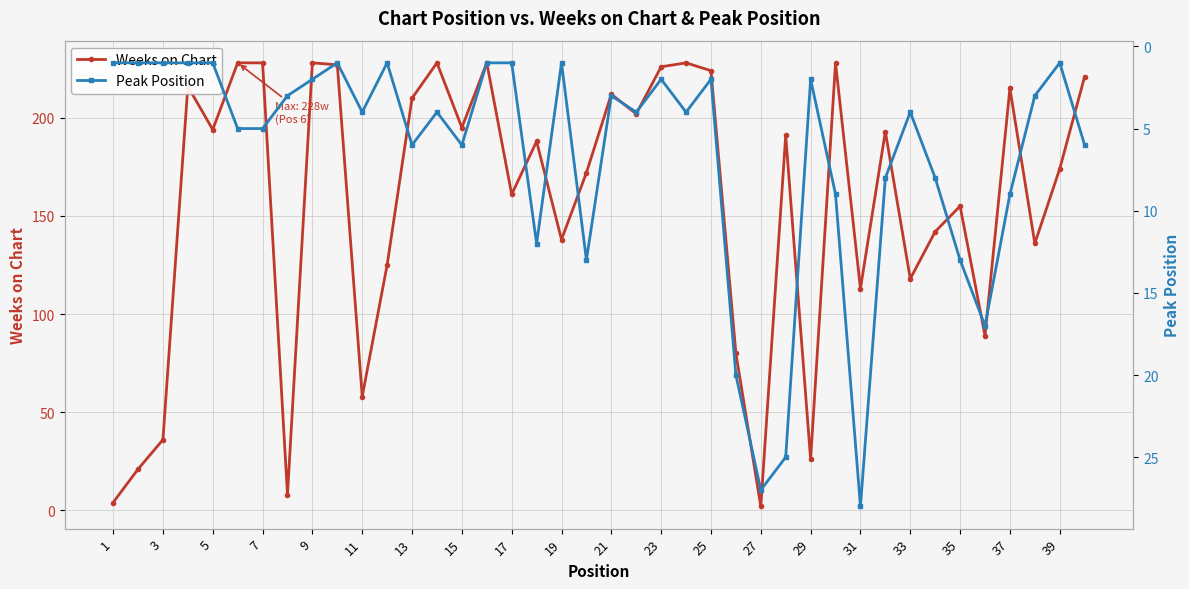

Is this an area chart (filled region under the line)?

No